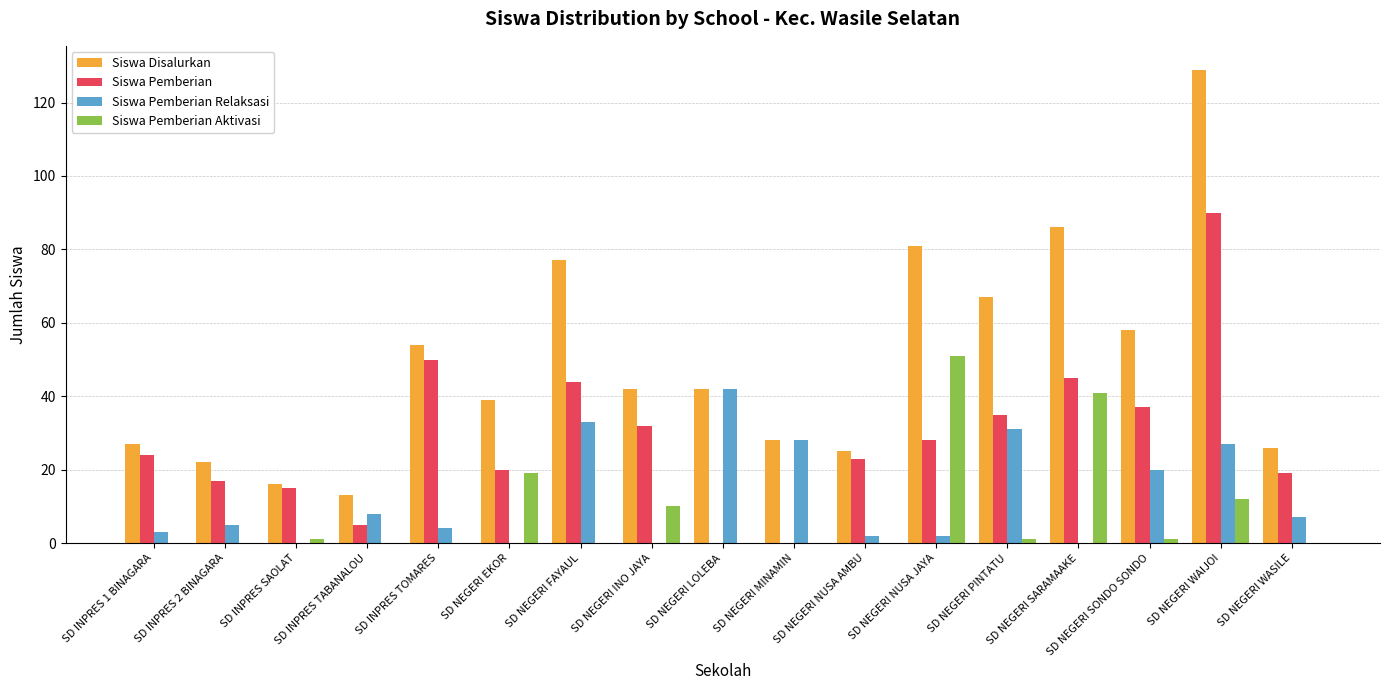

At which category does the chart reach its peak across all series?

SD NEGERI WAIJOI